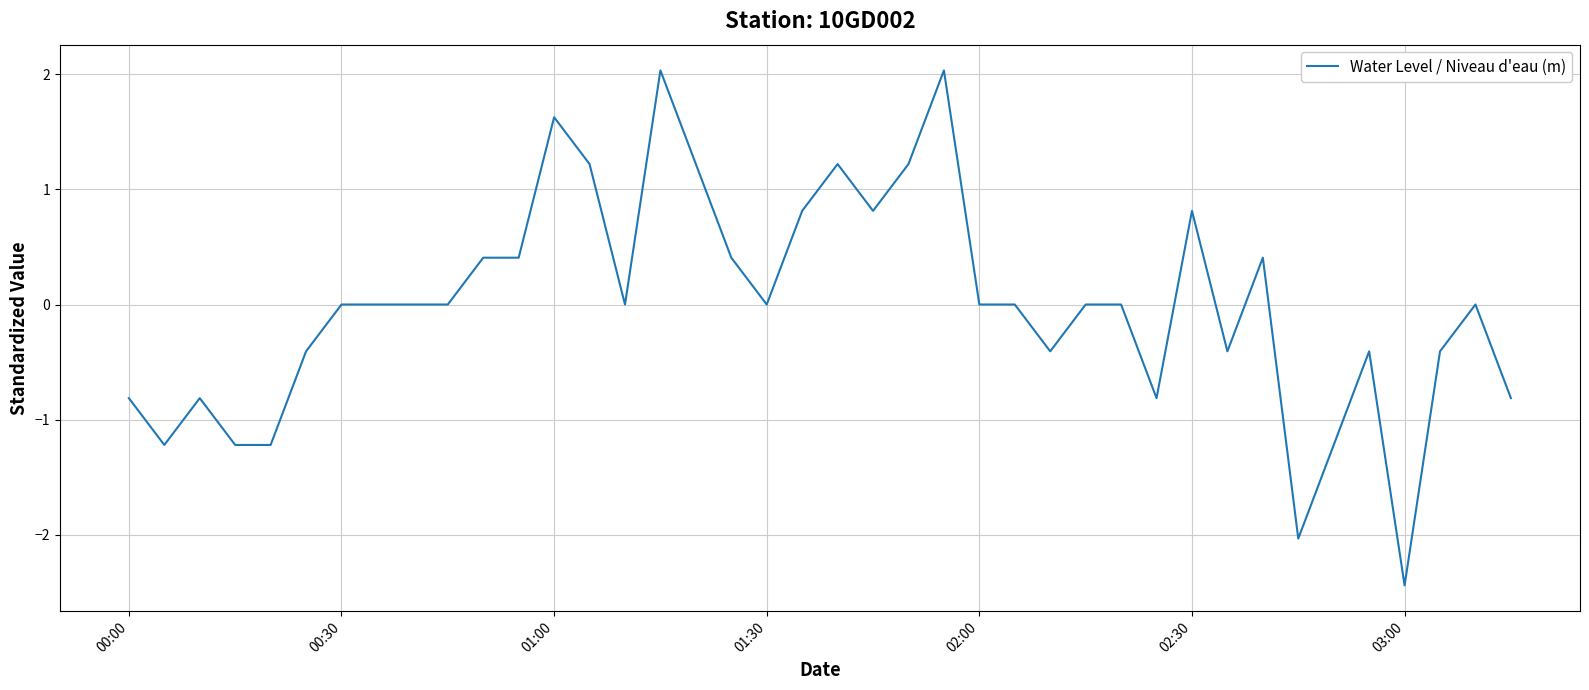

What is the greatest value displayed?

2.0